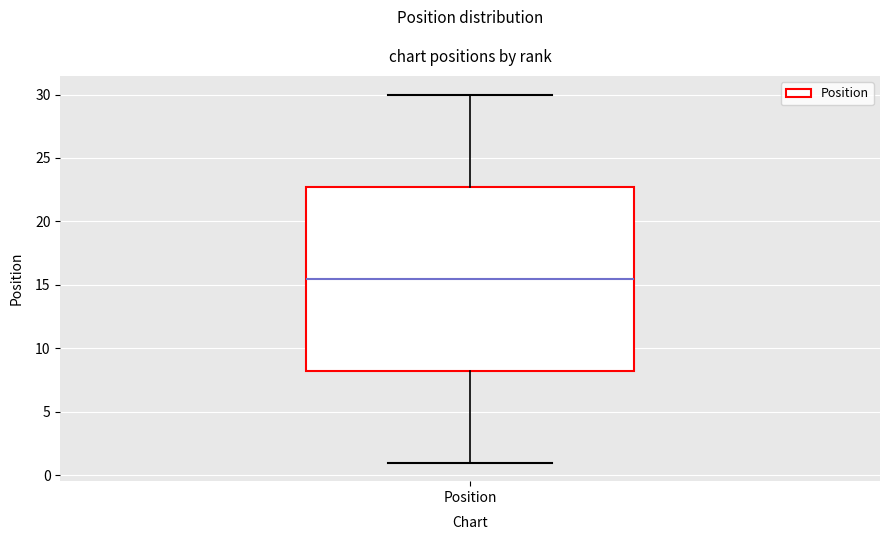

Where is the lower edge of the box for Position on the y-axis? The values are not printed on the chart, so give them approximately, as read against the axis.

8.5